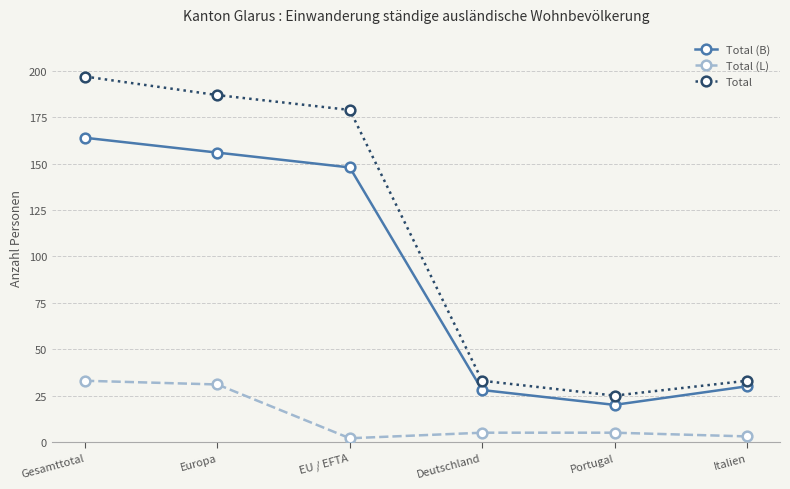

At which category is the sum across all series the highest?

Gesamttotal